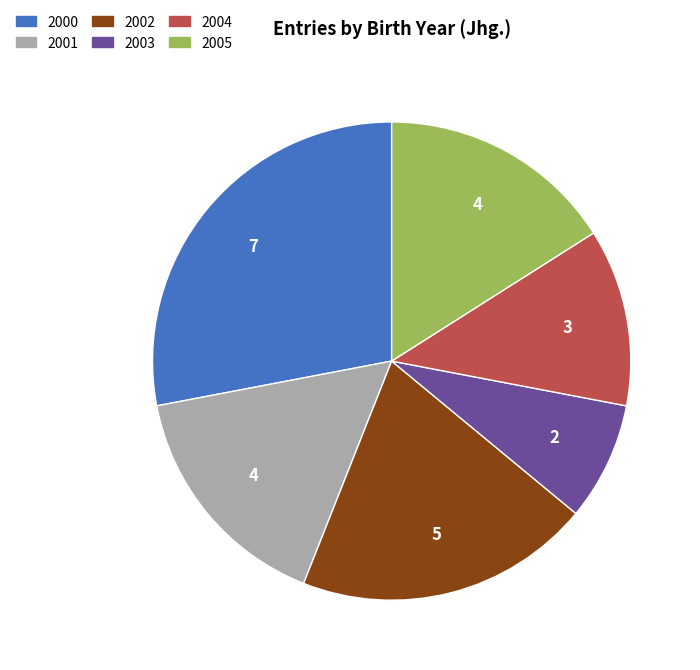

Which category has the biggest portion of the pie?

2000